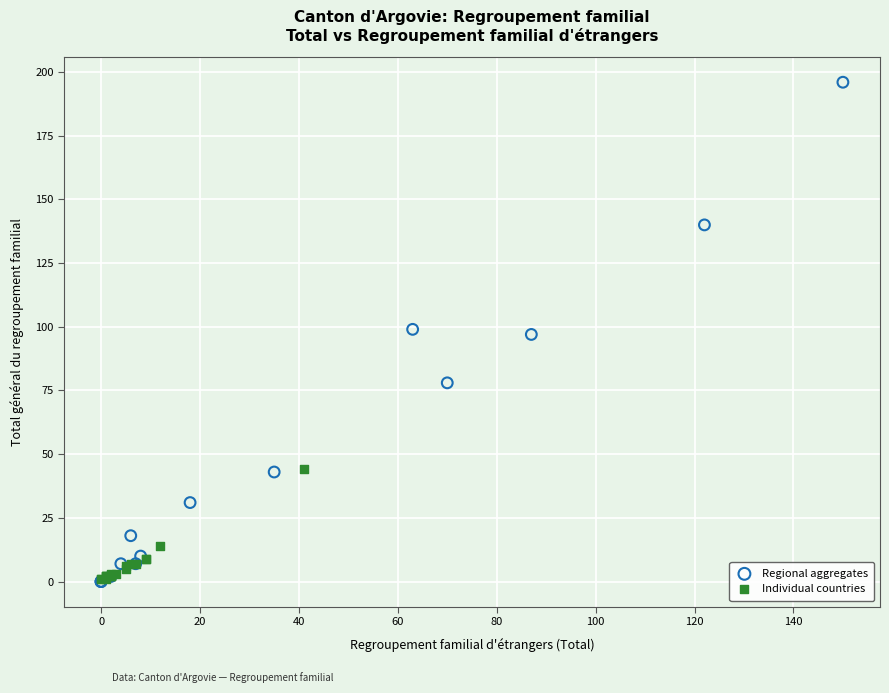

Which series contains the highest Y value?

Regional aggregates